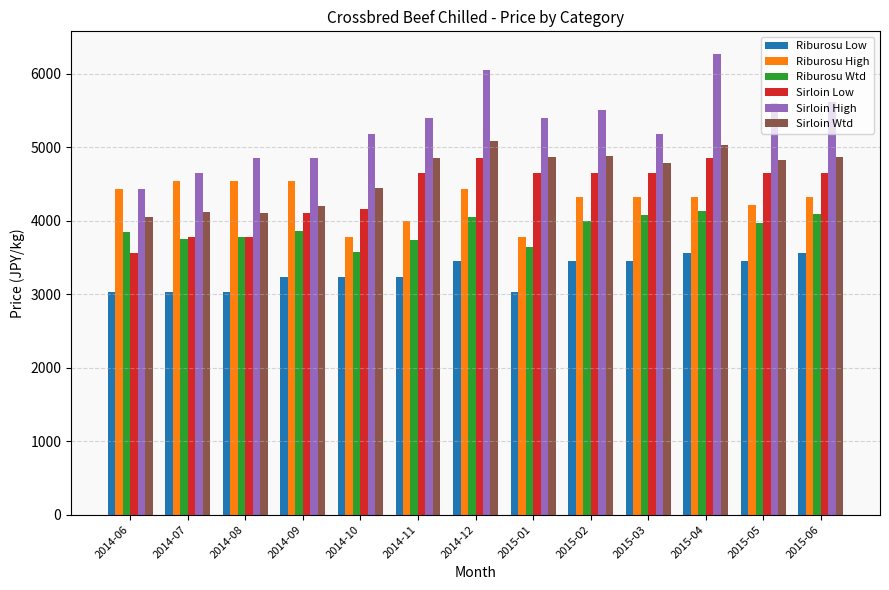

What is the difference between the Riburosu Low values at 2014-10 and 2015-02?

216.0